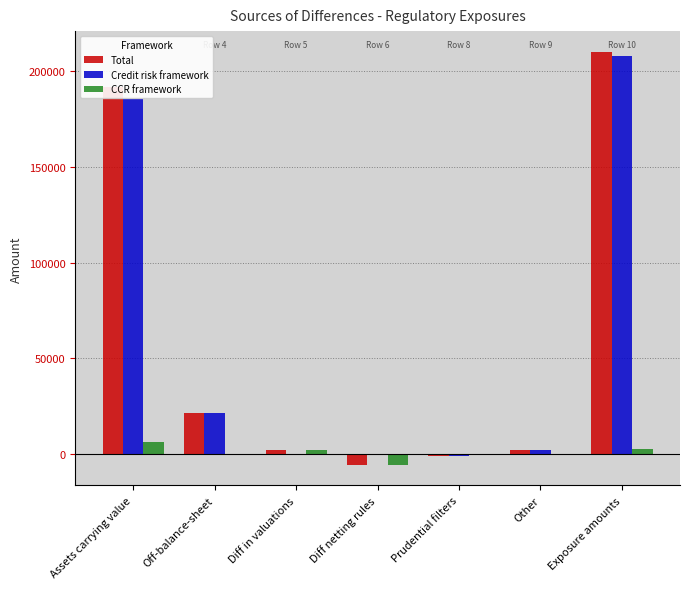

Is the value of Credit risk framework at Diff in valuations greater than the value of Total at Diff netting rules?

Yes